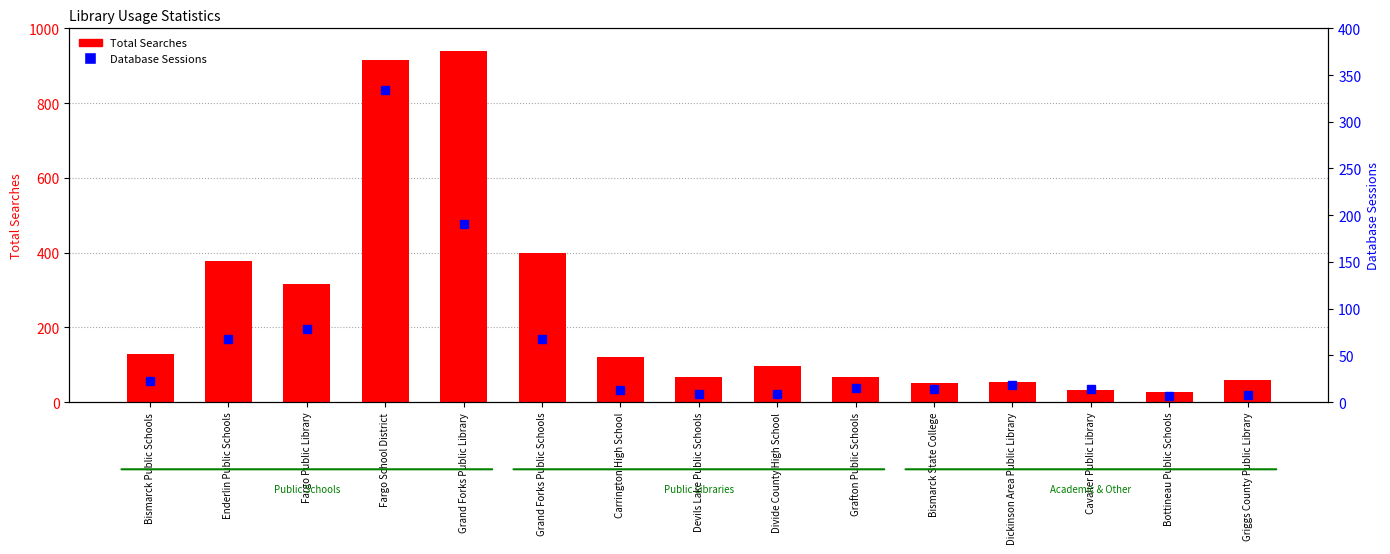

Is it true that Database Sessions equals 14 at Bismarck State College?

True